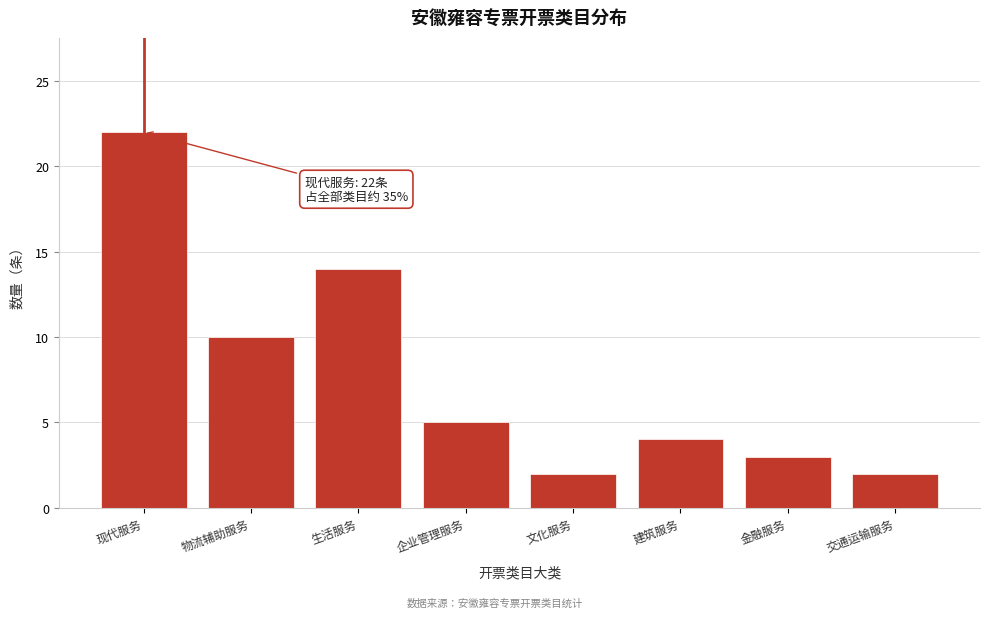

Reading left to right, transcribe all the data shown in this chart.

现代服务=22	物流辅助服务=10	生活服务=14	企业管理服务=5	文化服务=2	建筑服务=4	金融服务=3	交通运输服务=2